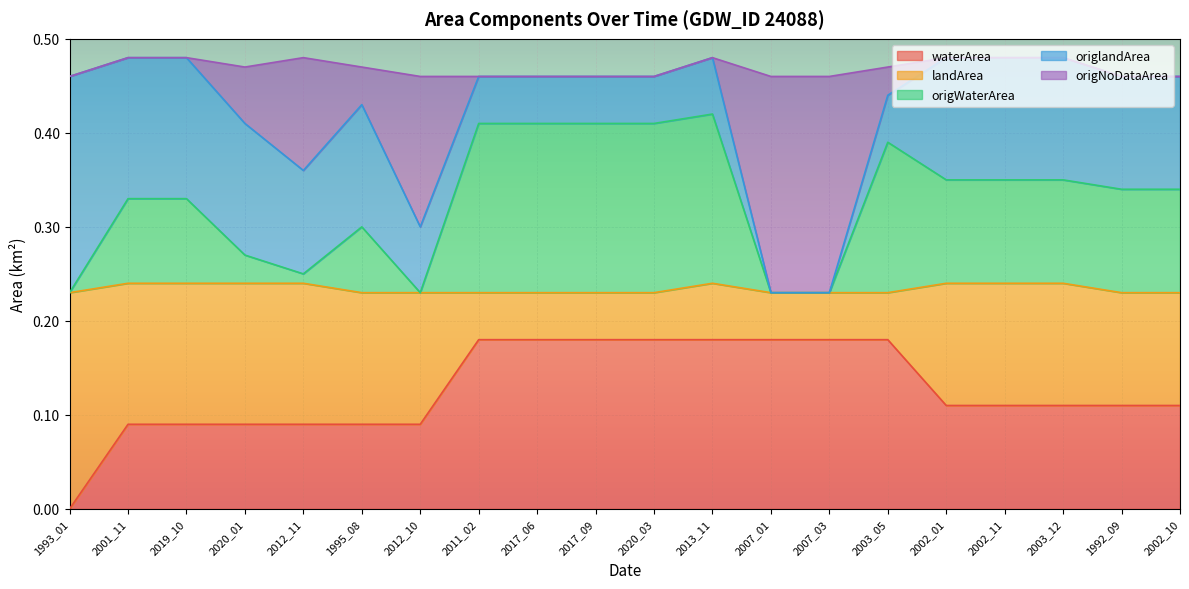

The waterArea series shows 0.1 at 2003_05. True or false?

False